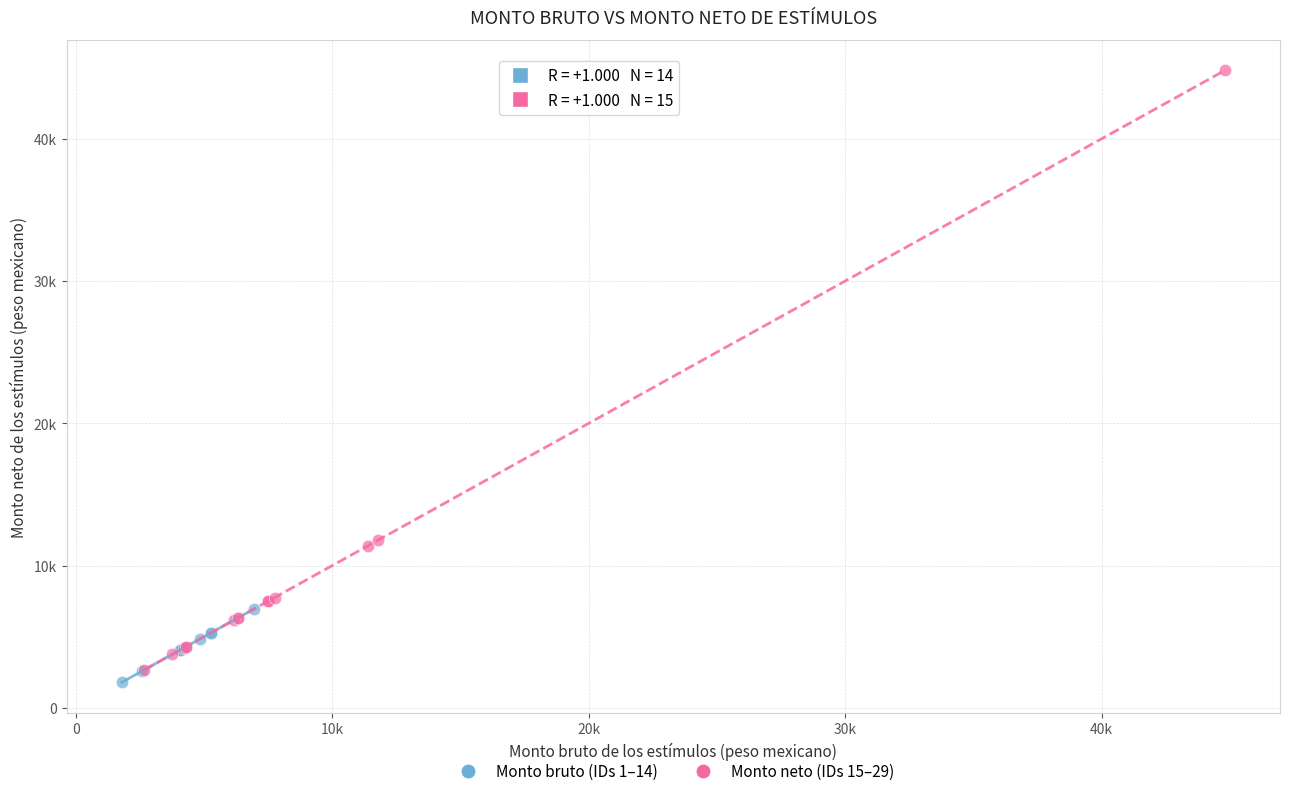

Which series reaches the minimum Y coordinate?

Monto bruto (IDs 1–14)